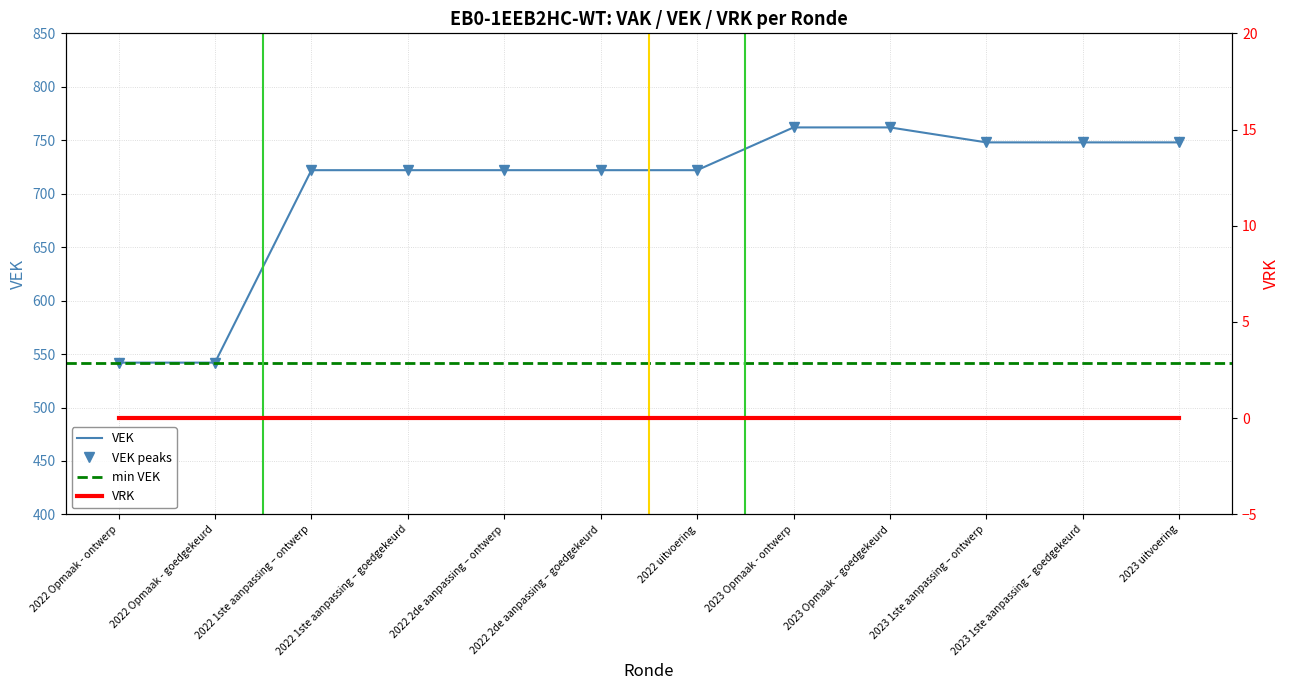

Approximately how many times larger is the value at 2022 1ste aanpassing – goedgekeurd compared to 2022 uitvoering?

1.0